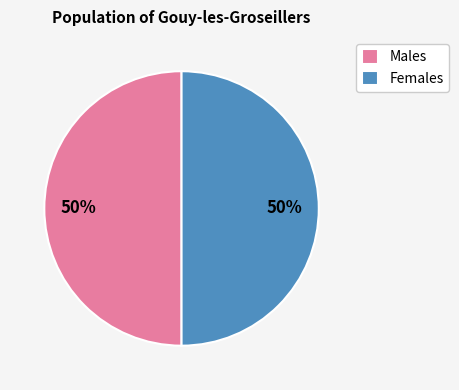

What percentage is the Females slice, to the nearest percent?

50%